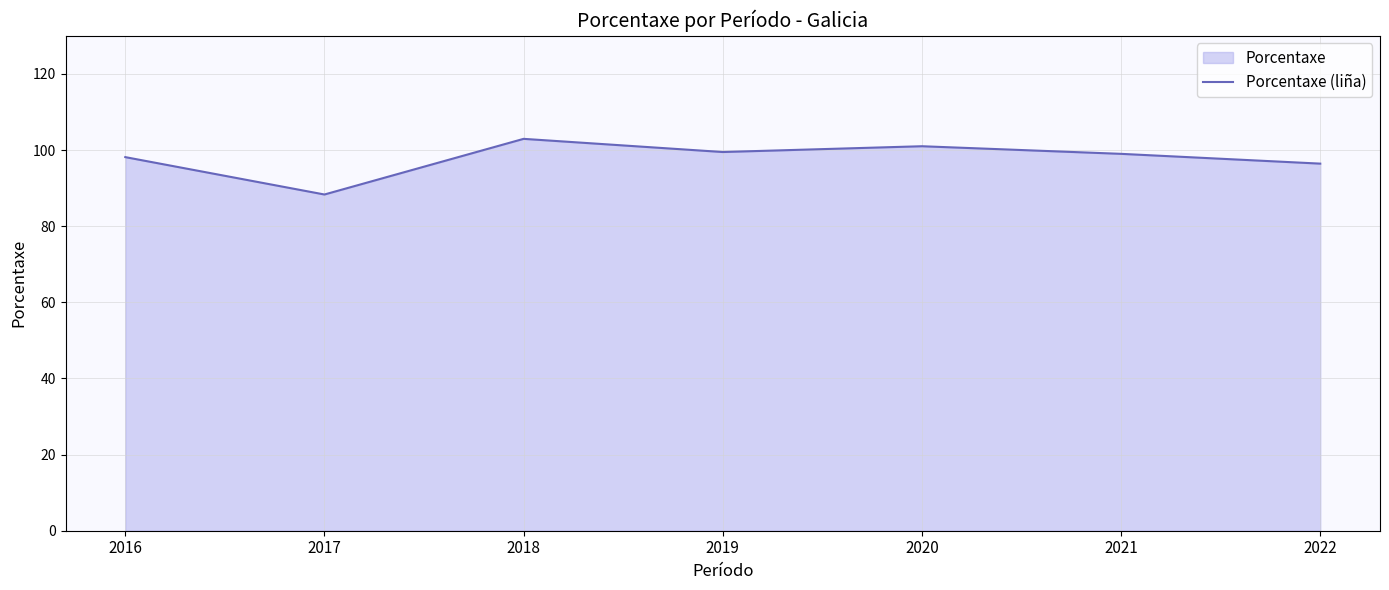

What is the difference between the maximum and second lowest values?

6.5